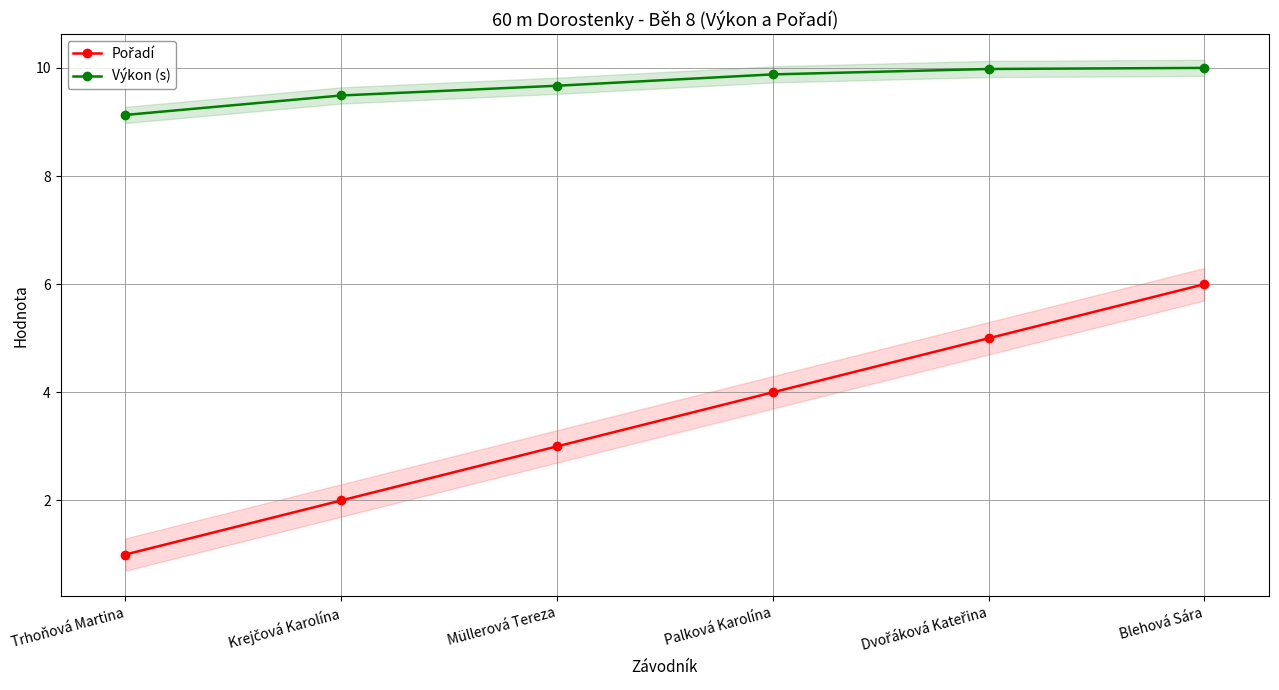

True or false: Pořadí and Výkon (s) cross at least once.

False